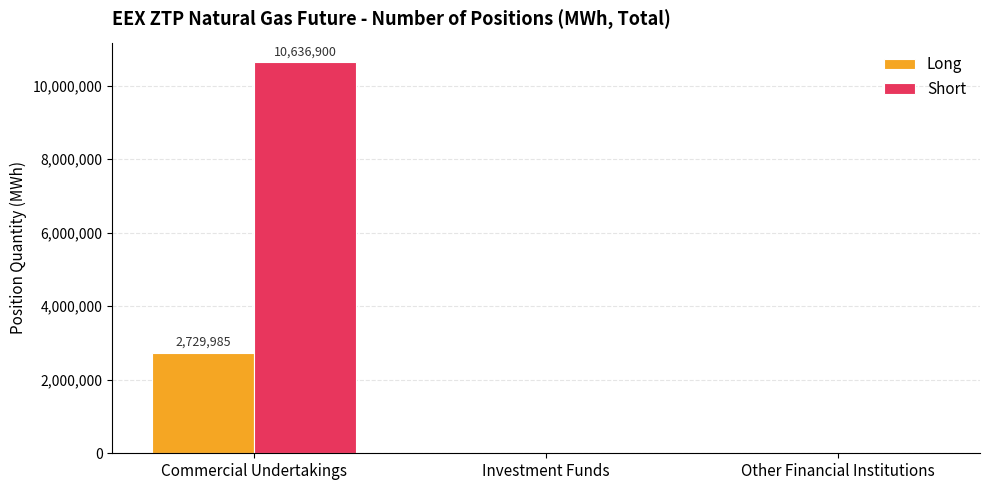

Reading left to right, extract all data points from this chart.

Long: 2729985	0	0
Short: 10636900	0	0